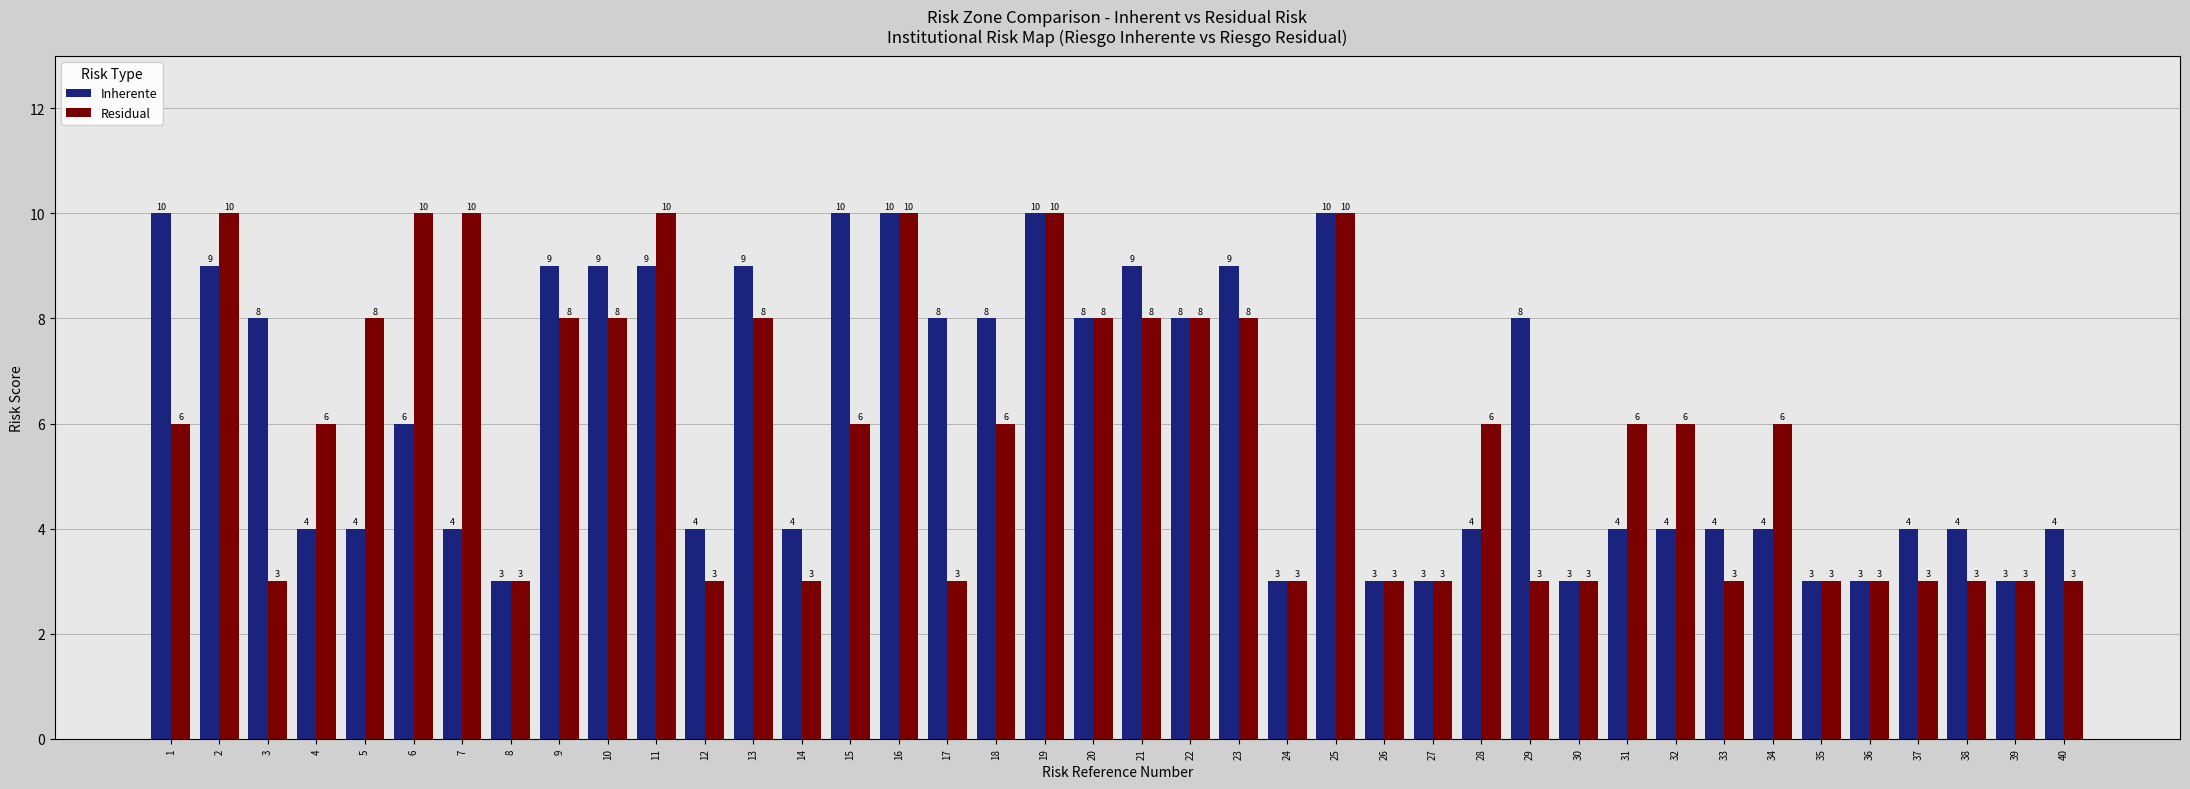

The value of Residual at 8 is 2. True or false?

False